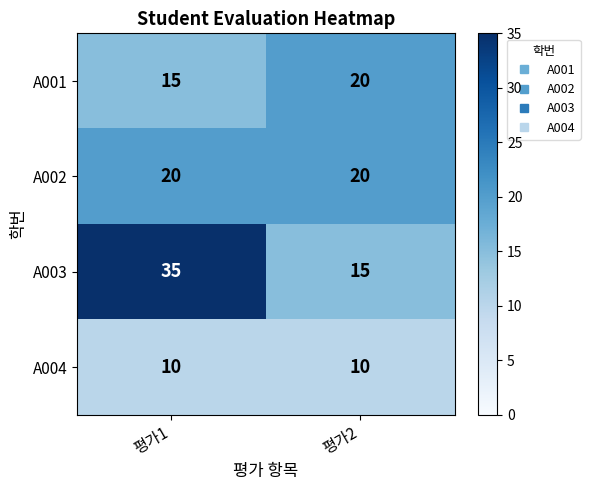

Reading left to right, transcribe all the data shown in this chart.

A001: 15	20
A002: 20	20
A003: 35	15
A004: 10	10